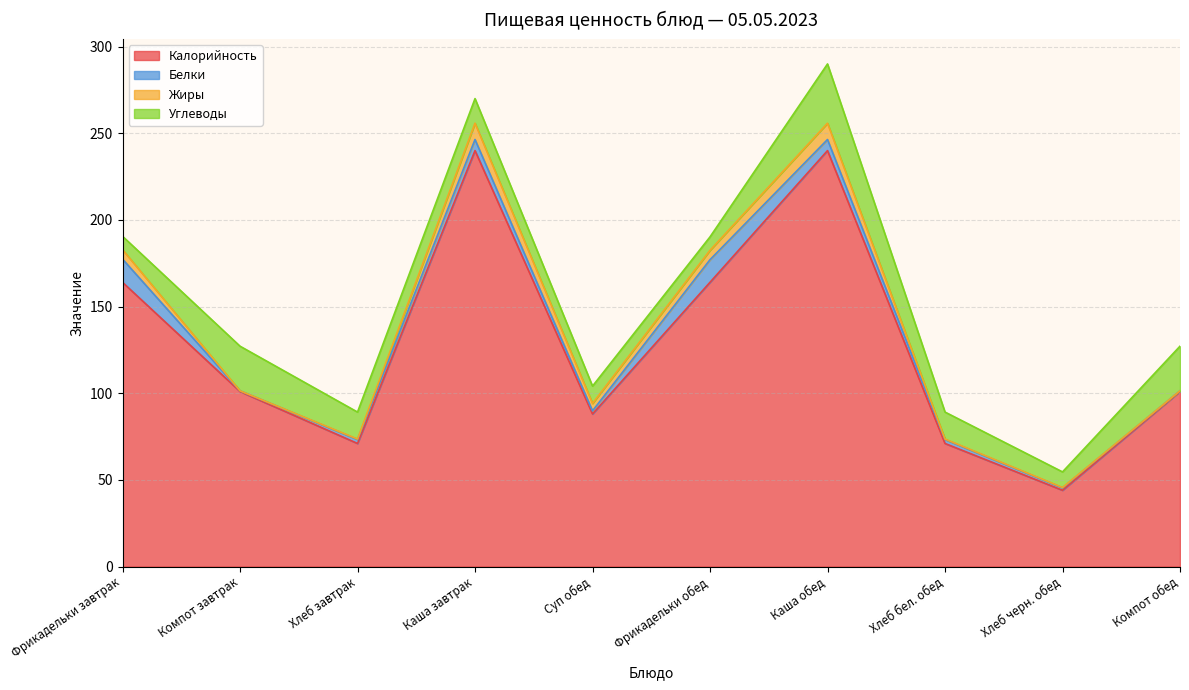

What is the label of the 3rd point from the right?

Хлеб бел. обед